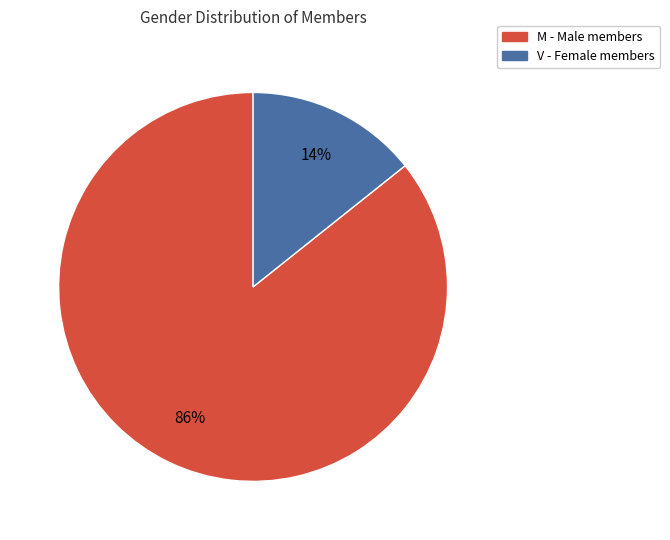

Is it true that M is 93% of the pie?

False